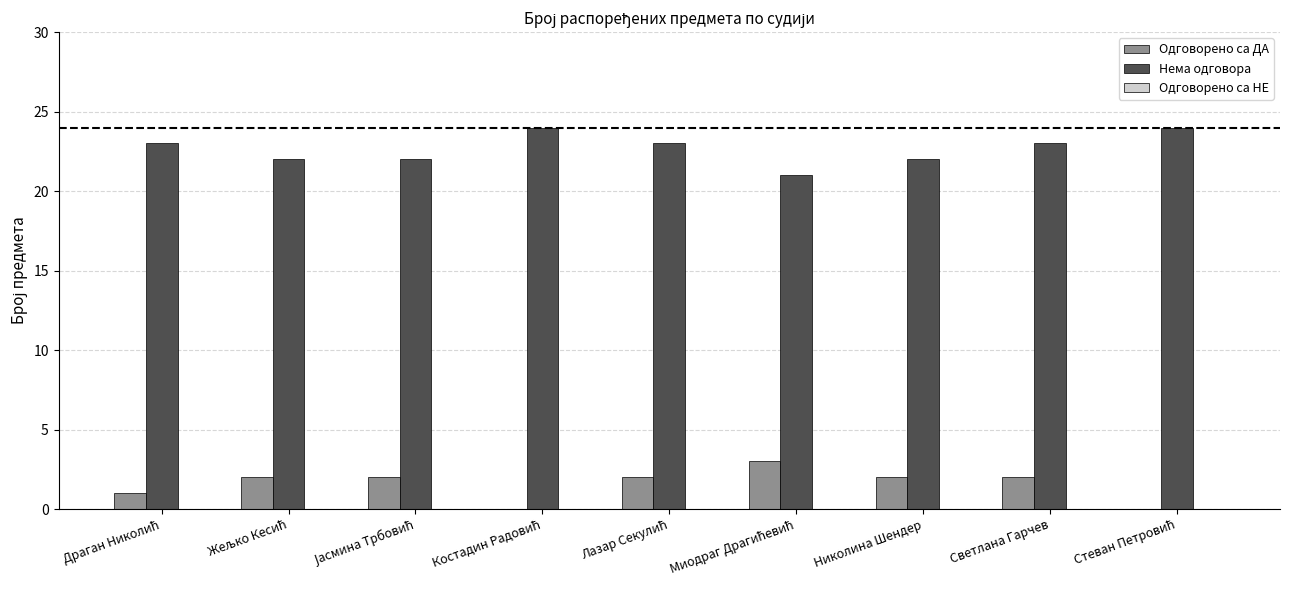

How many groups of bars are there?

9